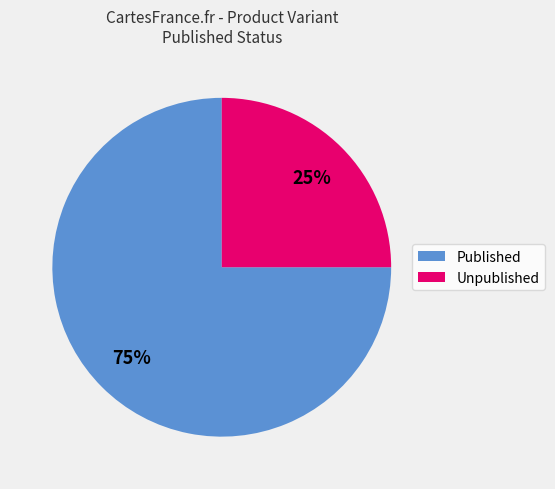

To the nearest percent, what is the difference between the largest and smallest slice percentages?

50%